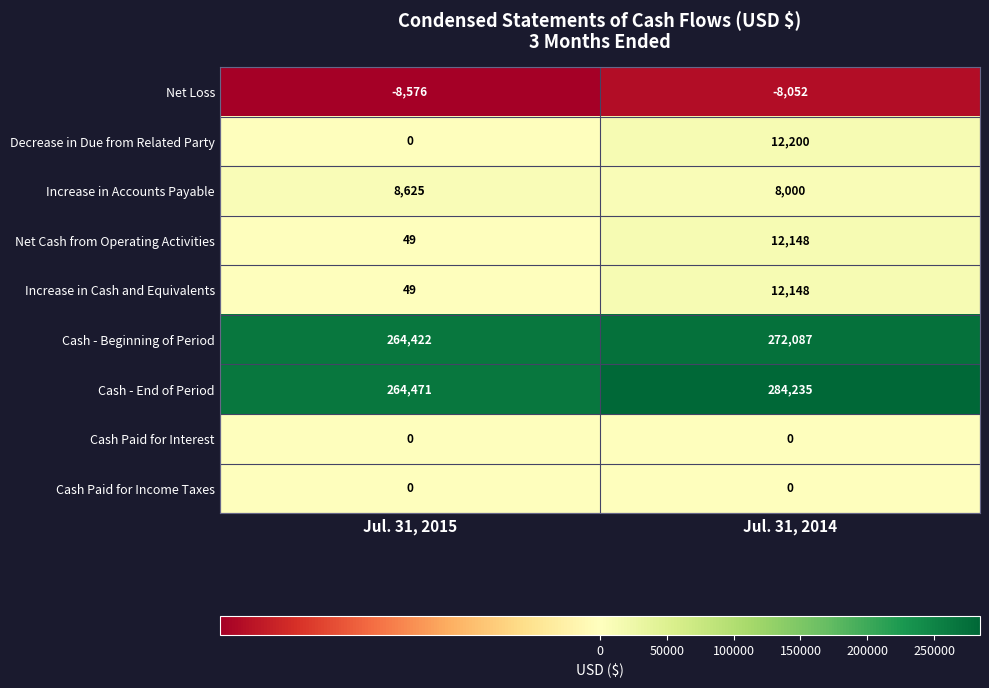

The value of Net Loss at Jul. 31, 2015 is -8576. True or false?

True